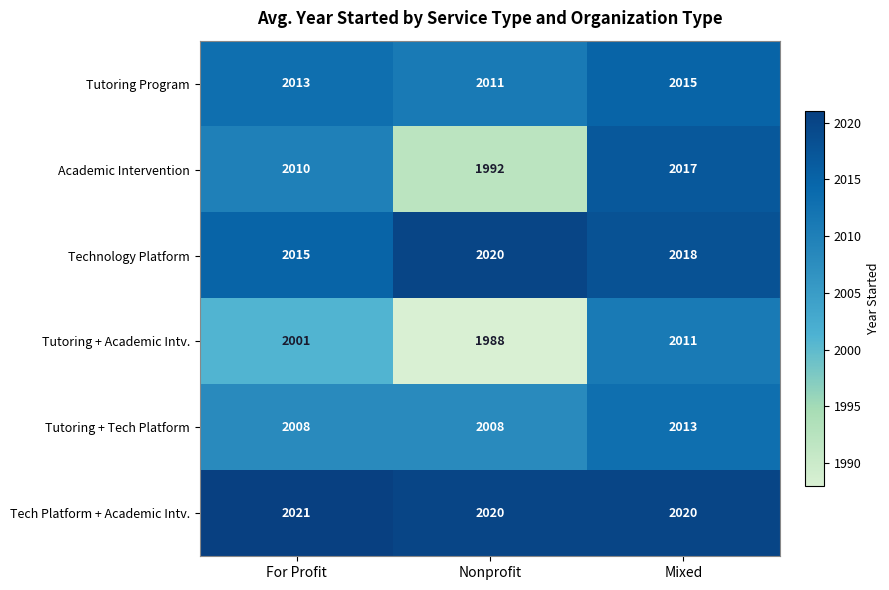

Is the value of Technology Platform at Nonprofit greater than the value of Tutoring Program at Mixed?

Yes